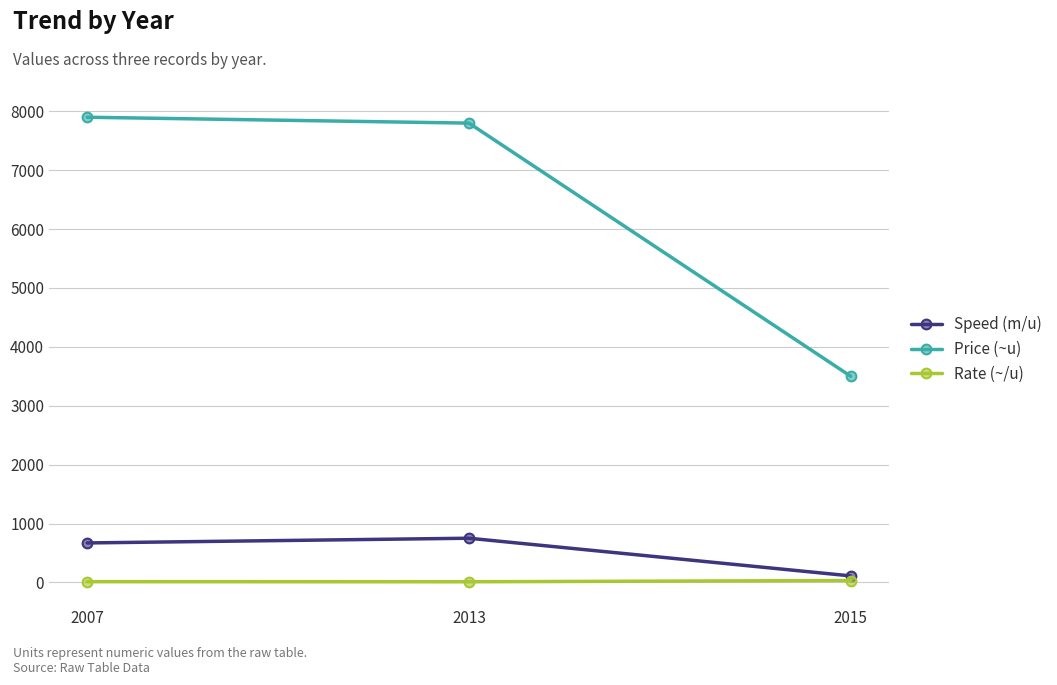

Read the Rate (~/u) value at 2015.

31.8